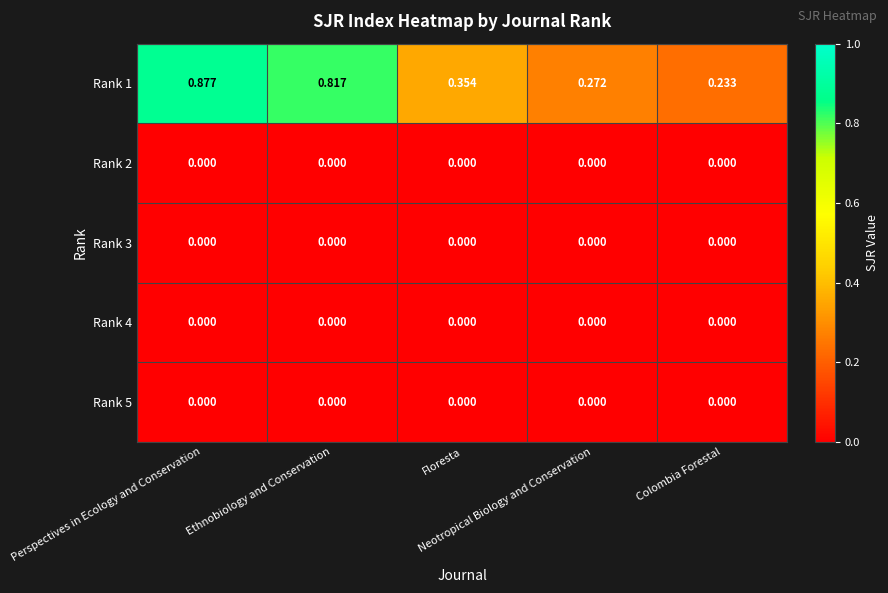

How many categories are shown in the chart?

5